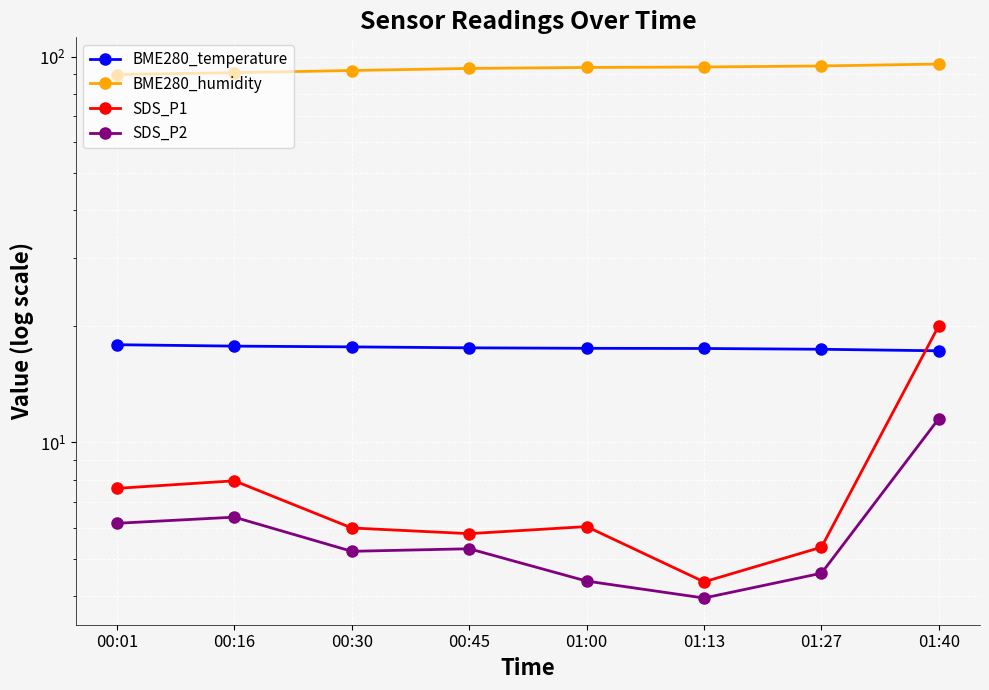

What are all the series names shown in the legend?

BME280_temperature, BME280_humidity, SDS_P1, SDS_P2